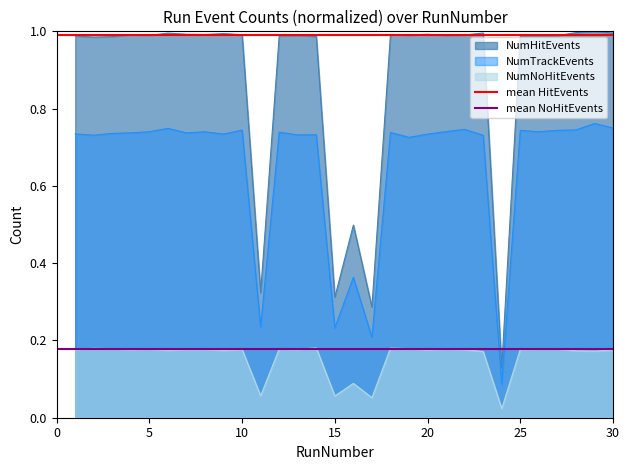

How many lines are shown in the chart?

2